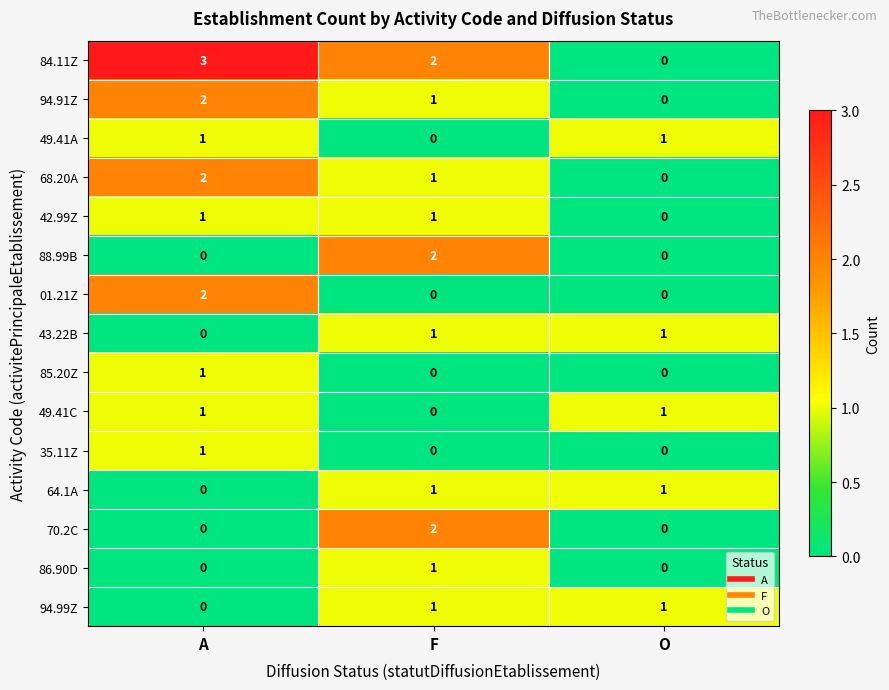

Where is 94.99Z nearest to the value 0?

A